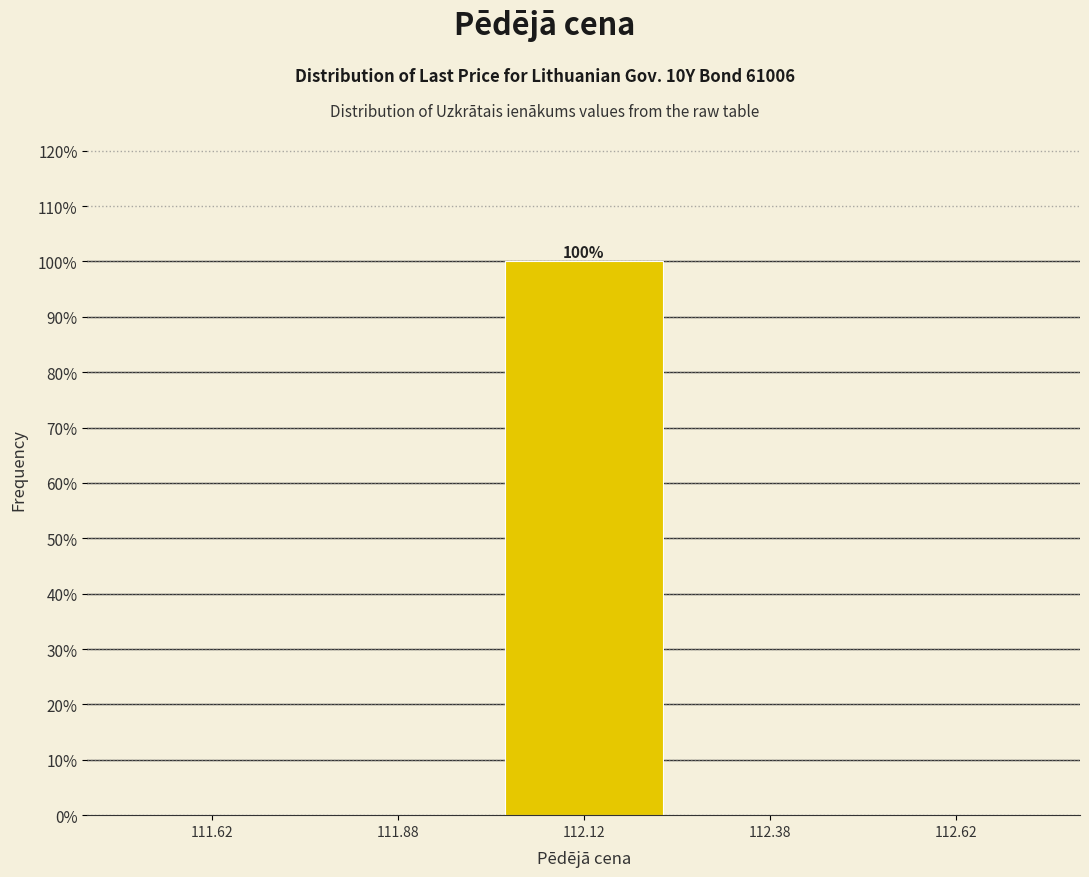

Reading left to right, extract all data points from this chart.

111.62=0	111.88=0	112.12=100	112.38=0	112.62=0